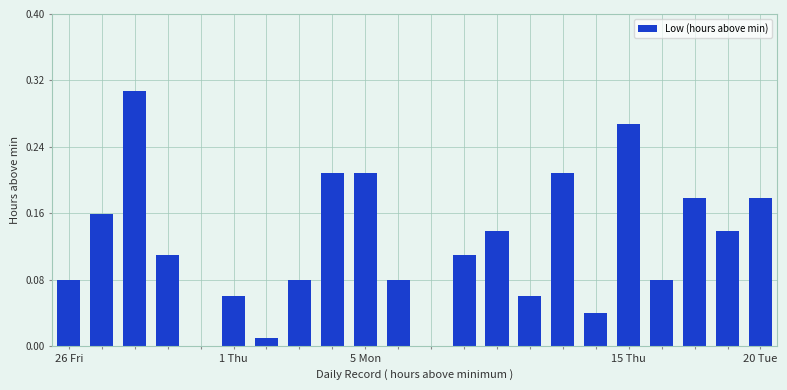

What is the sum of all values?

2.7